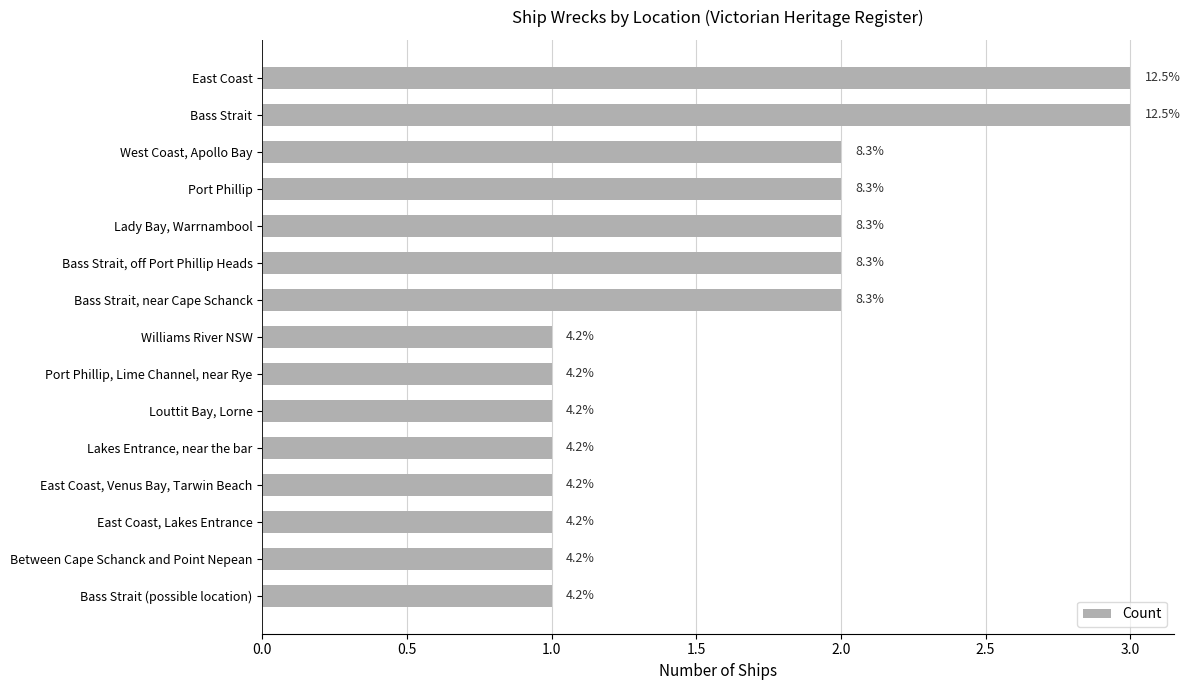

What is the sum of all values?

24